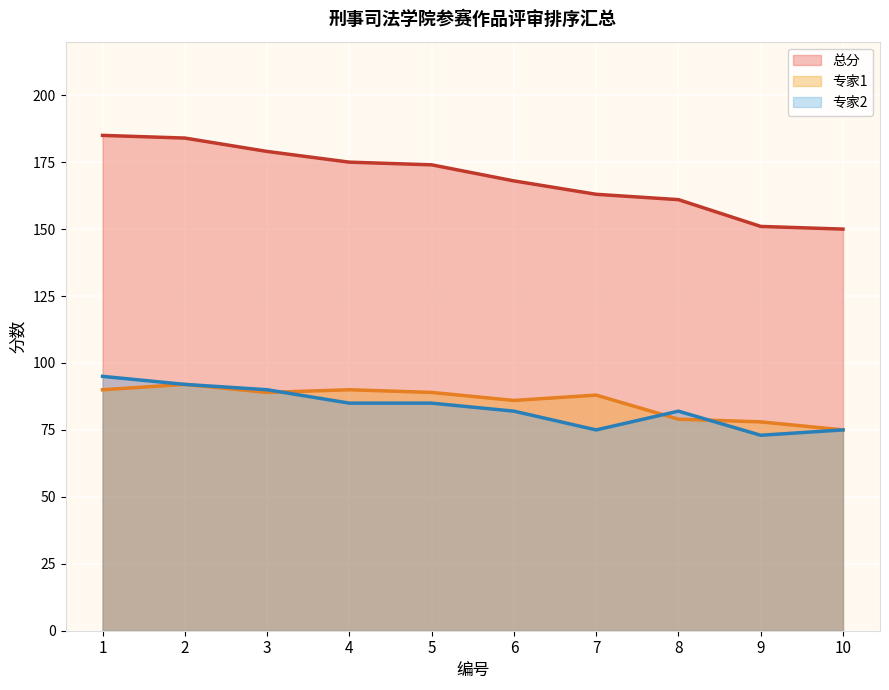

Reading left to right, extract all data points from this chart.

总分: 185	184	179	175	174	168	163	161	151	150
专家1: 90	92	89	90	89	86	88	79	78	75
专家2: 95	92	90	85	85	82	75	82	73	75